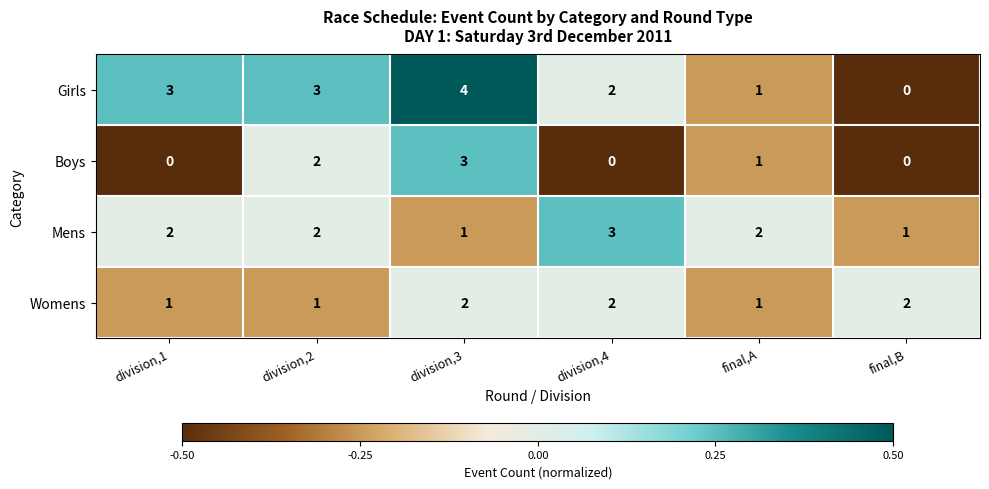

True or false: Girls has a value of 3 at division,1.

True